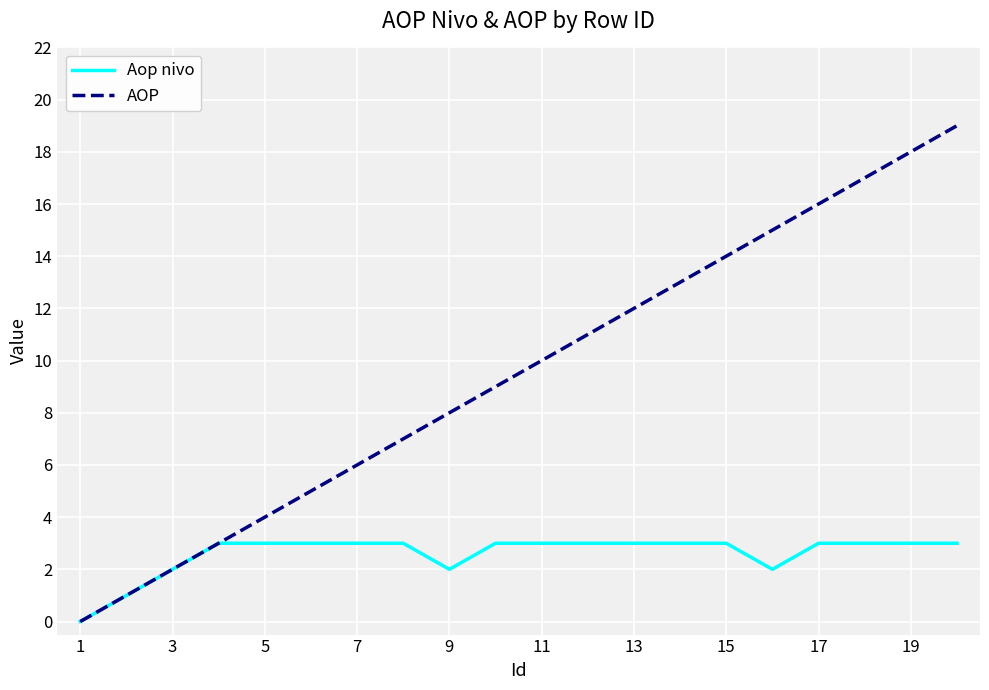

Reading right to left, list all the values displayed in this chart.

Aop nivo: 3	3	3	3	2	3	3	3	3	3	3	2	3	3	3	3	3	2	1	0
AOP: 19	18	17	16	15	14	13	12	11	10	9	8	7	6	5	4	3	2	1	0